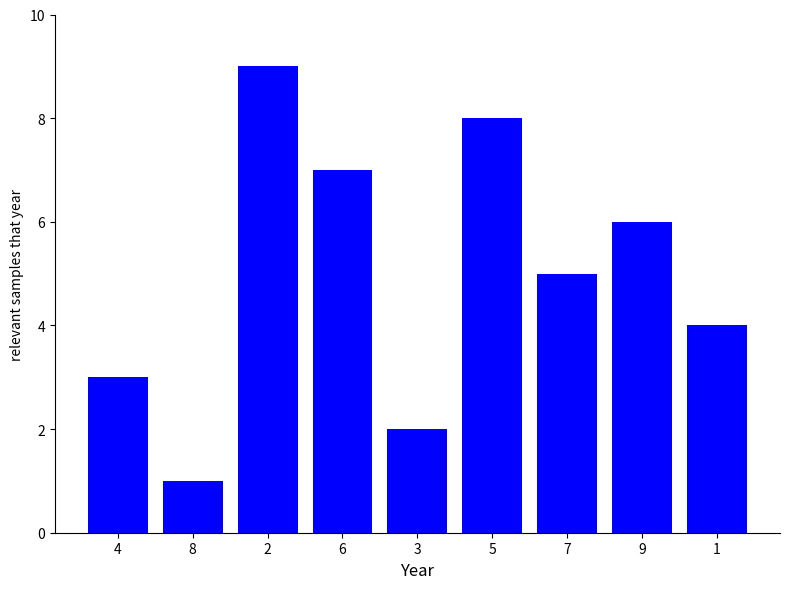

What is the minimum value shown in the chart?

1